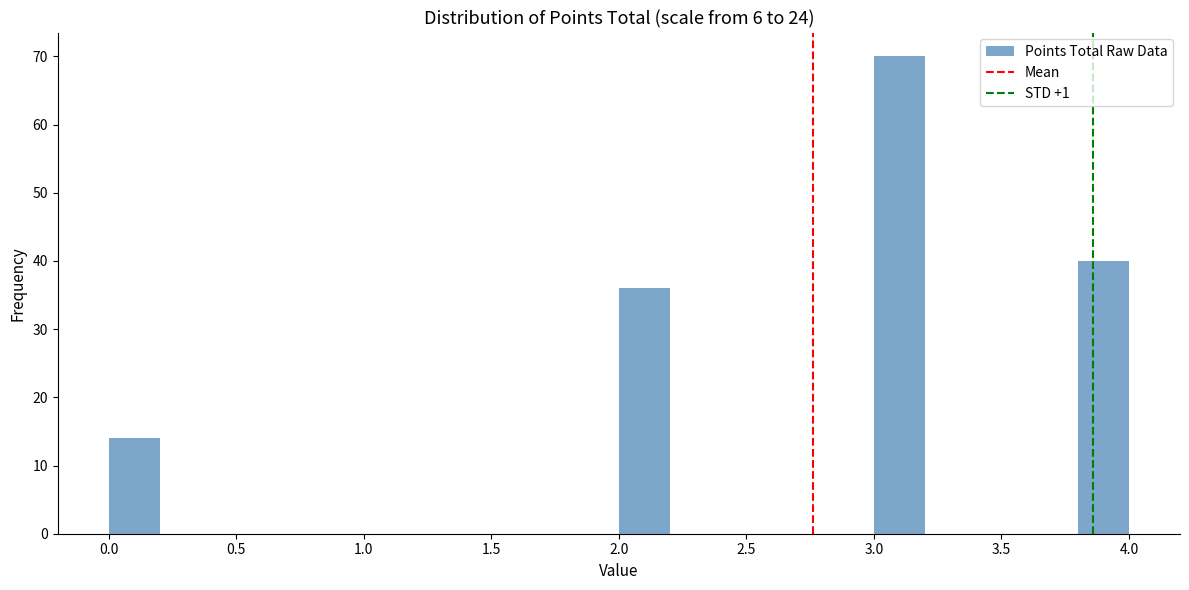

How tall is the bar that spans 3.8 to 4.0 on the x-axis? The values are not printed on the chart, so give them approximately, as read against the axis.

40